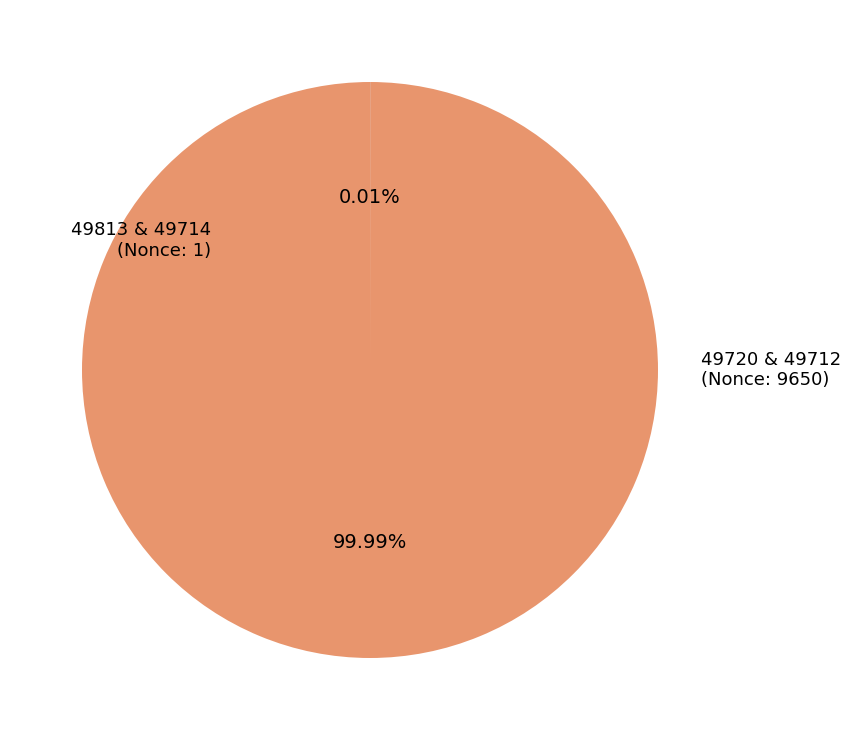

What is the largest slice in the pie chart?

49720